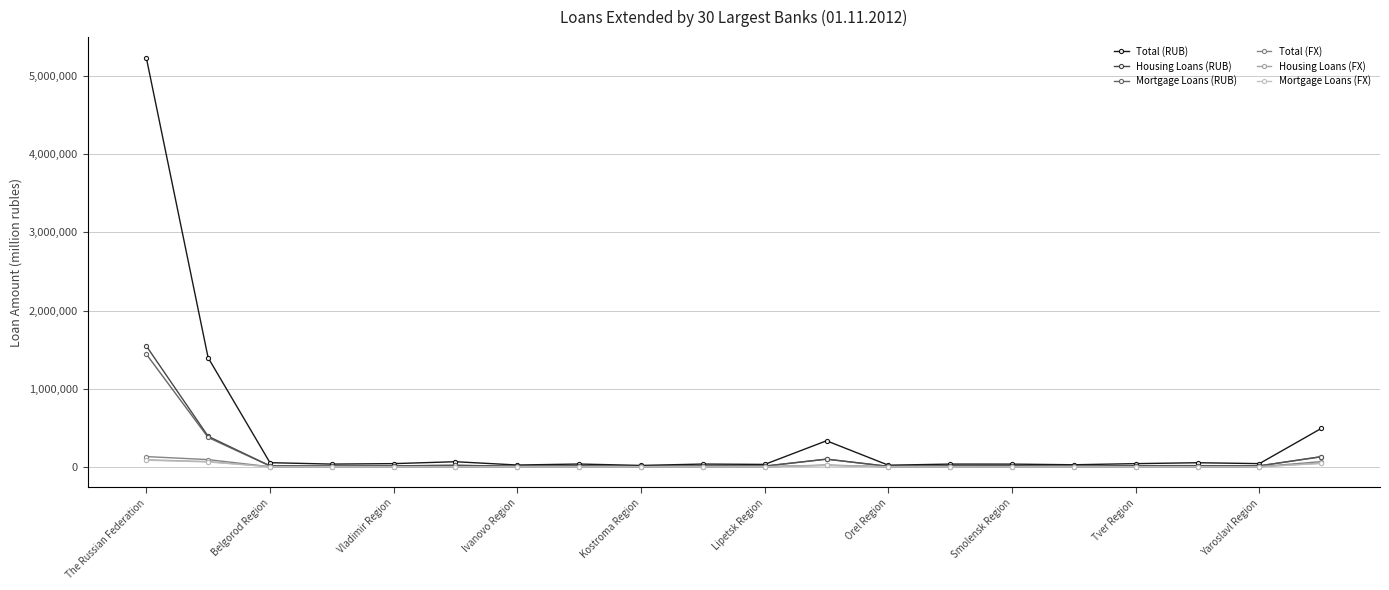

How many categories are shown in the chart?

20